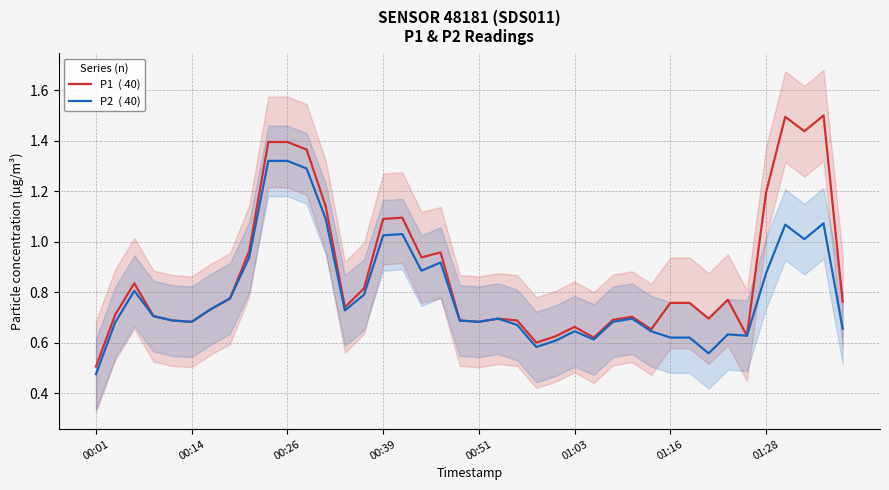

How many lines are shown in the chart?

2